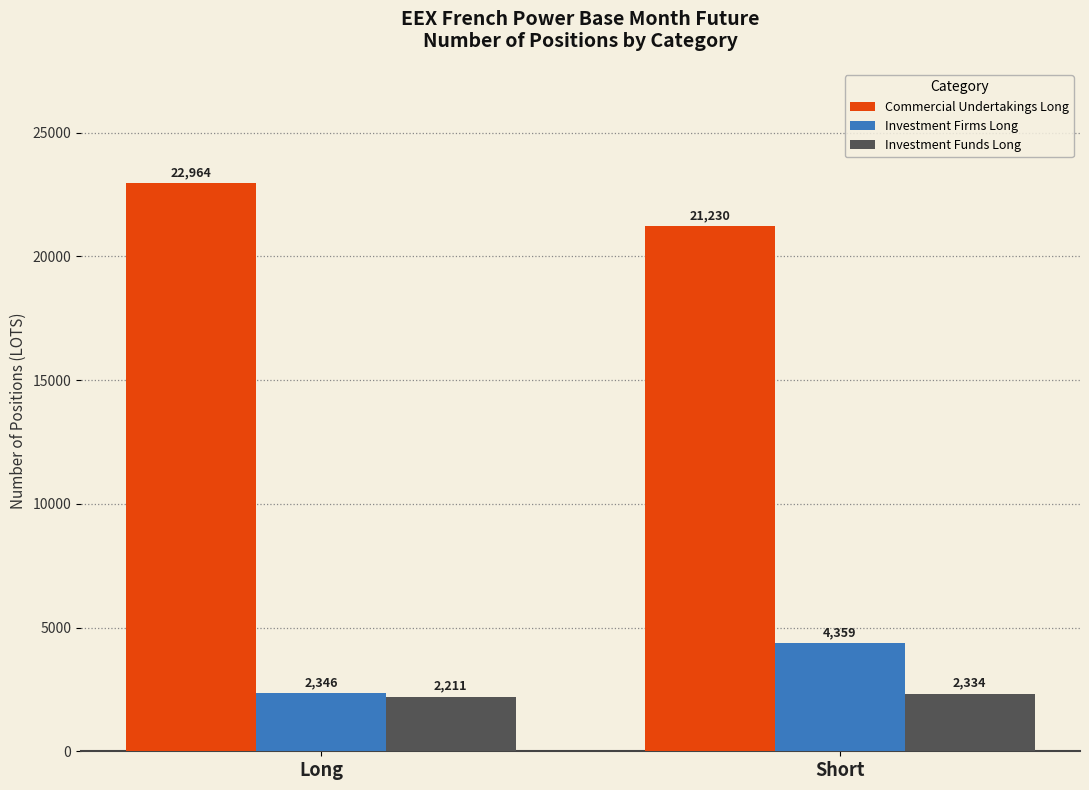

Rank the categories by Investment Funds Long value from lowest to highest.

Long, Short